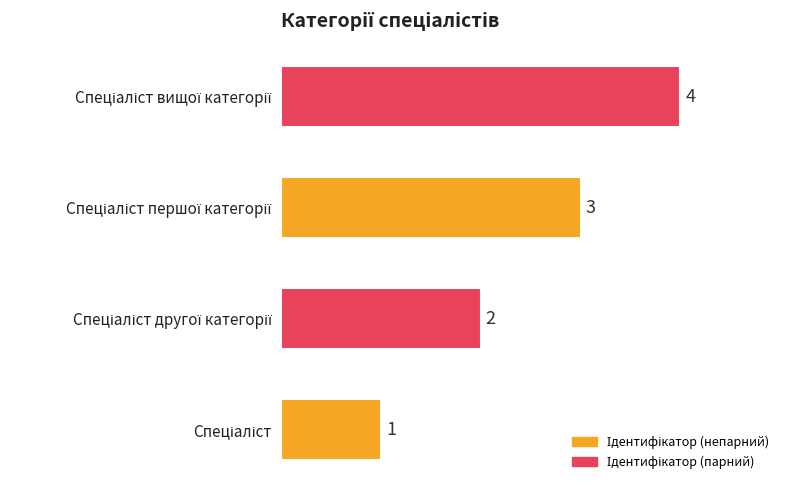

What is the greatest value displayed?

4